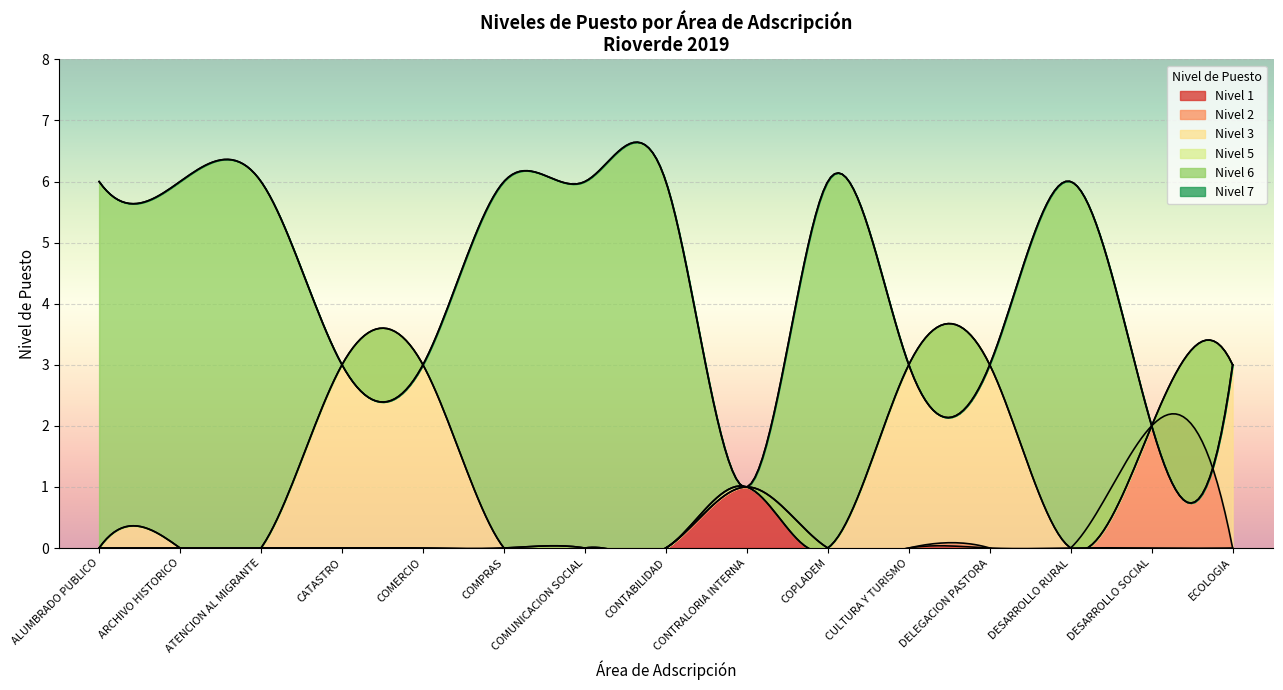

How many categories are shown in the chart?

15